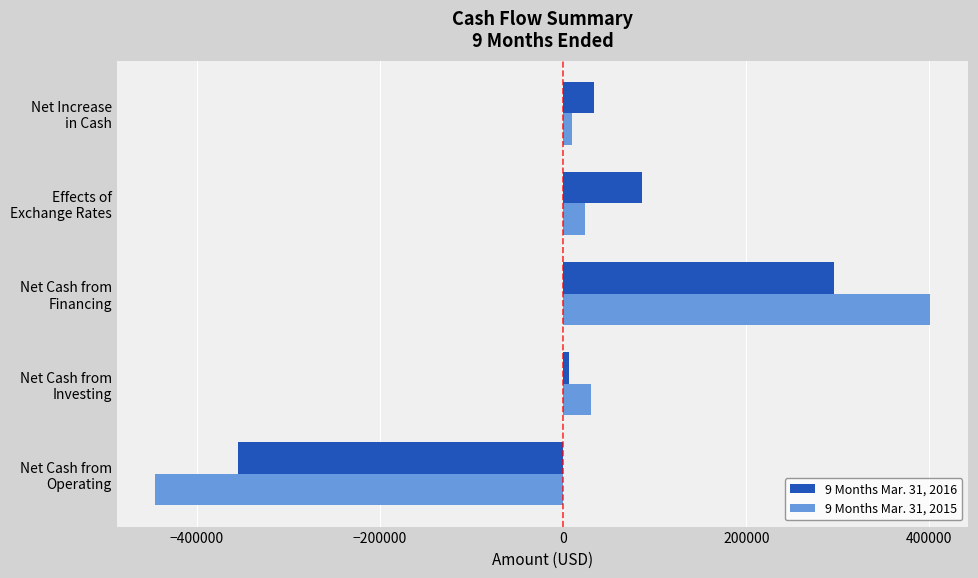

Rank the series by their maximum value, from highest to lowest.

9 Months Mar. 31, 2015, 9 Months Mar. 31, 2016